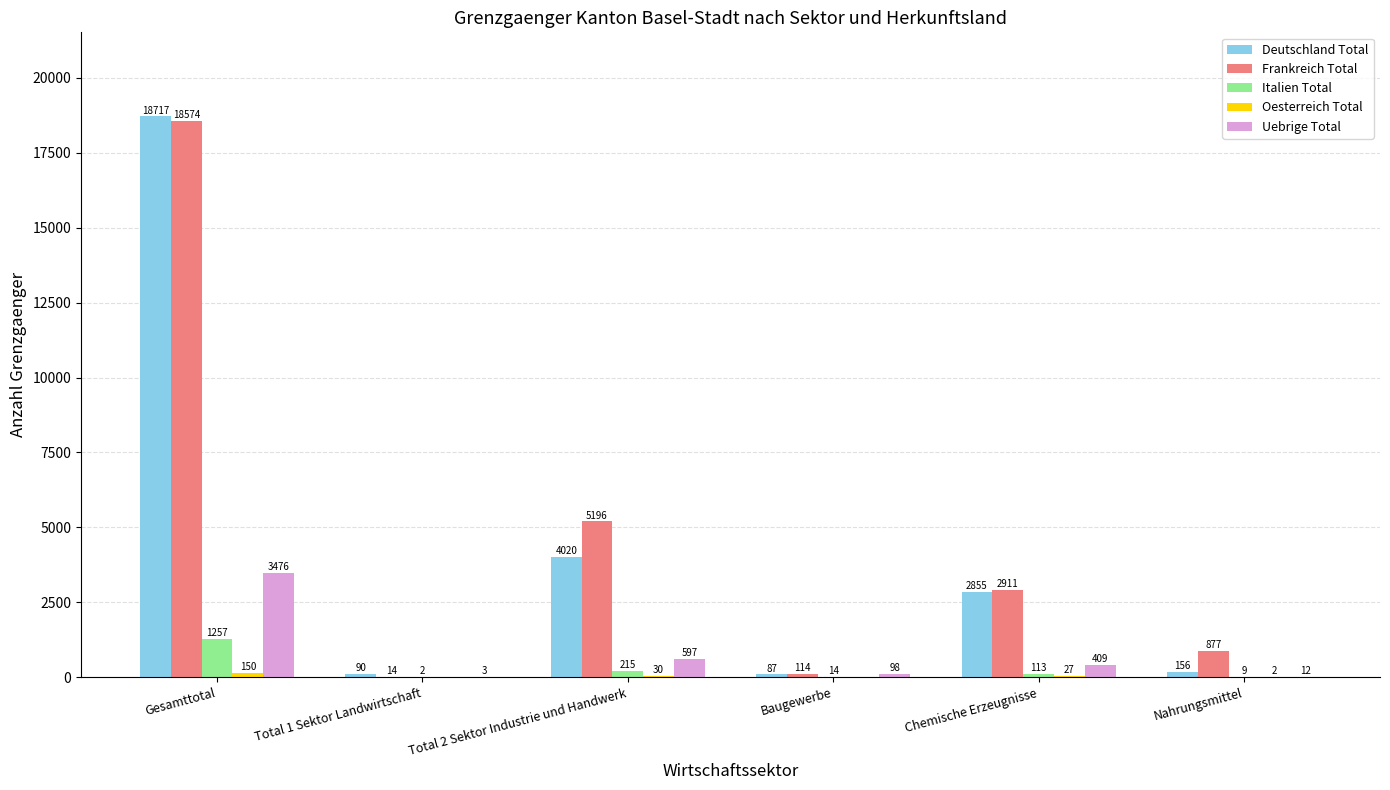

At which category is the sum across all series the highest?

Gesamttotal